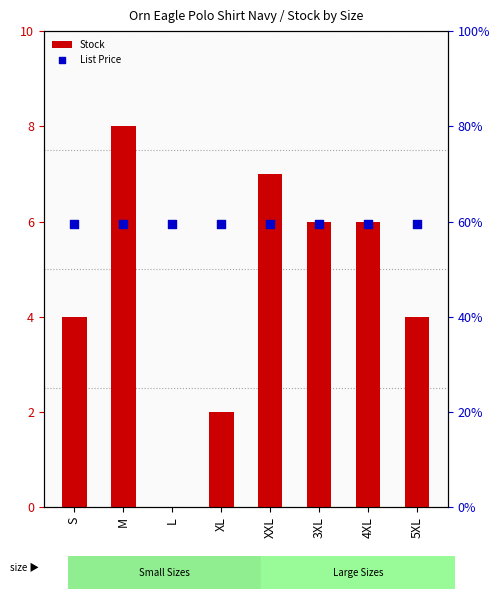

Which series has the largest total across all categories?

List Price